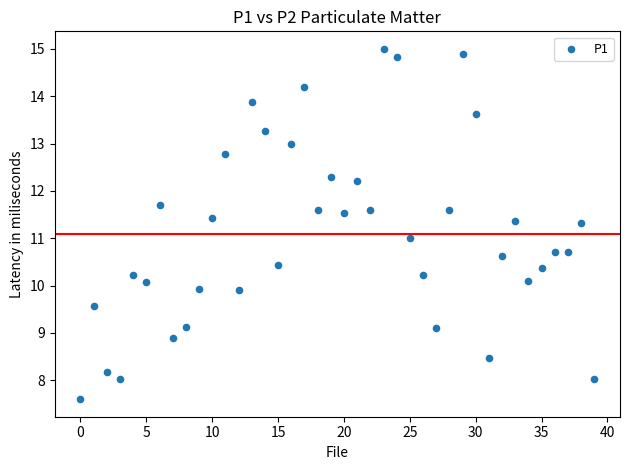

What is the range of Y values (max minus min)?

7.4